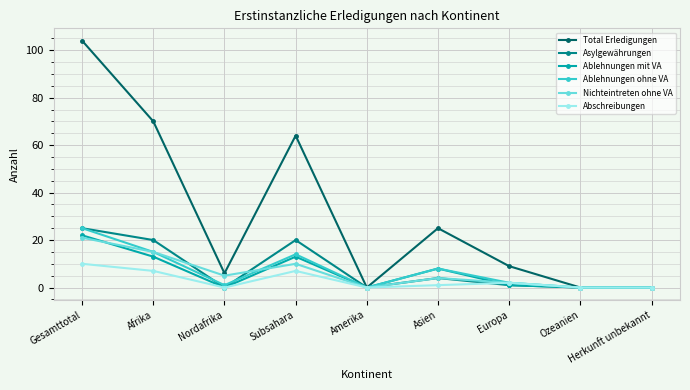

Does the chart display data point markers on the line(s)?

Yes